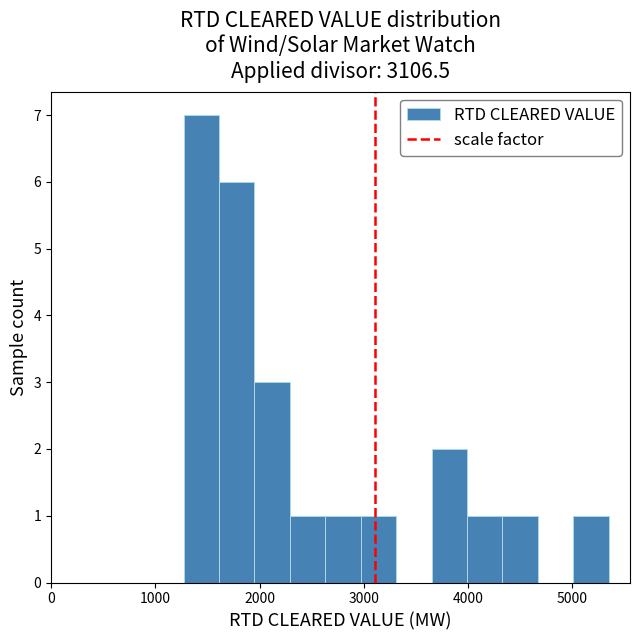

Read against the x-axis, roughly where is the centre of the tallest bar?

1400